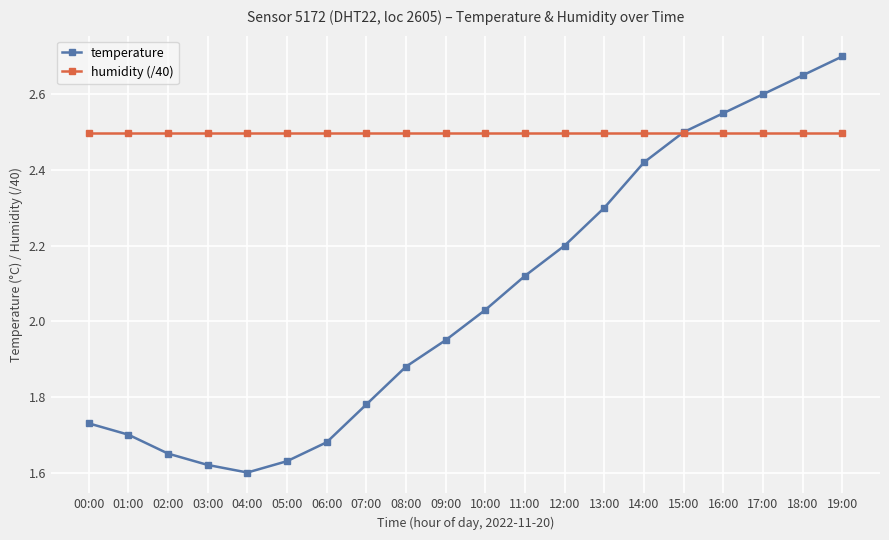

Rank the categories by temperature value from lowest to highest.

04:00, 03:00, 05:00, 02:00, 06:00, 01:00, 00:00, 07:00, 08:00, 09:00, 10:00, 11:00, 12:00, 13:00, 14:00, 15:00, 16:00, 17:00, 18:00, 19:00